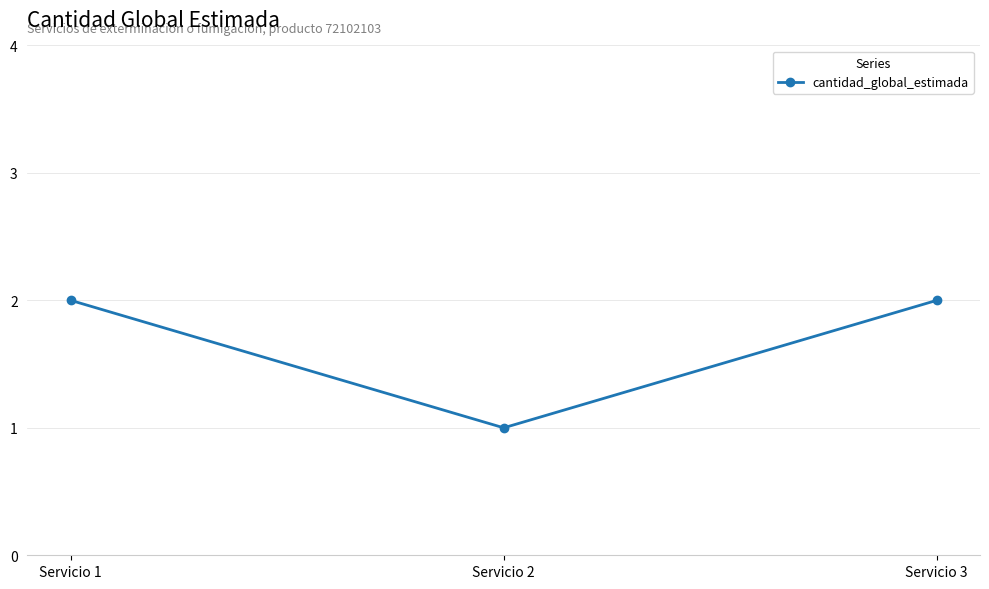

How many lines are shown in the chart?

1